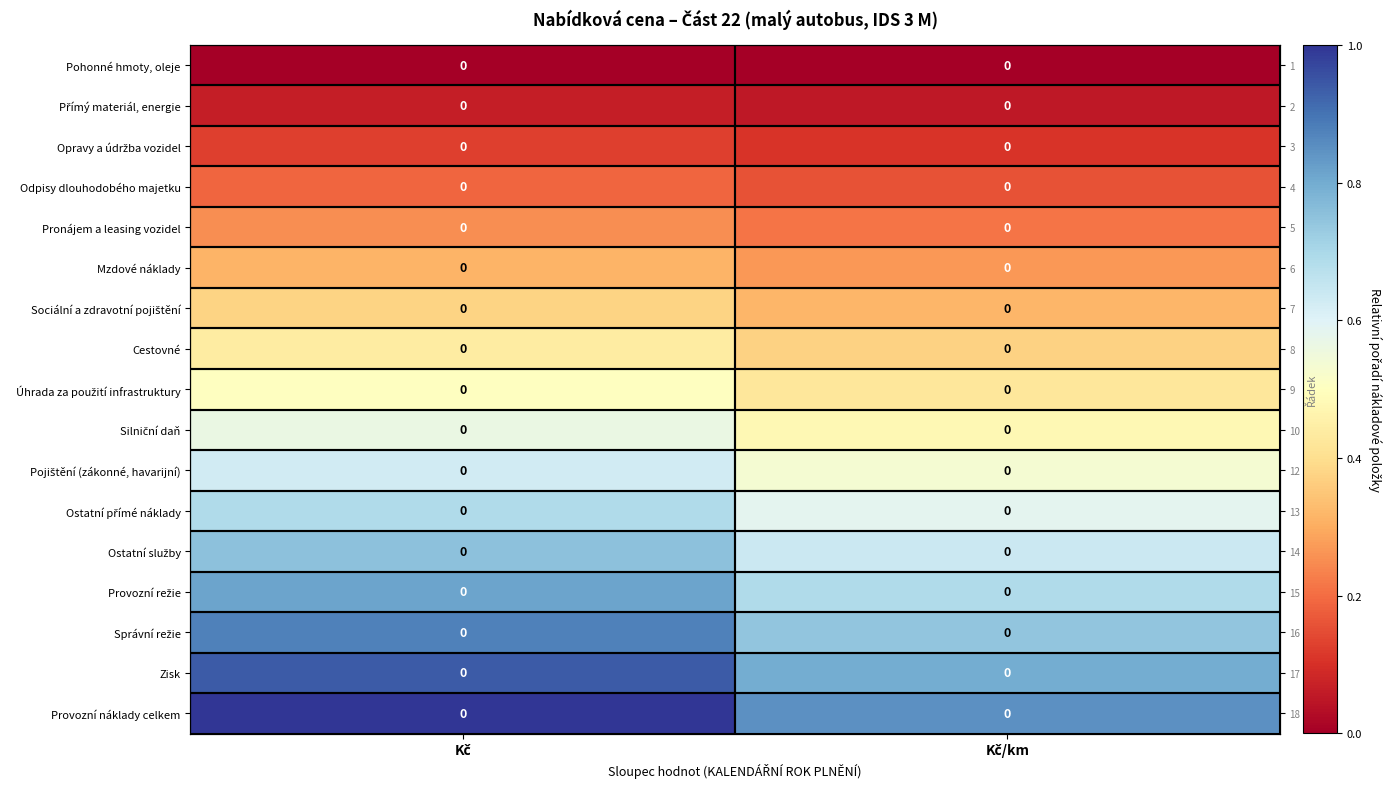

Count the Ostatní přímé náklady values in the range 0 to 1.

2